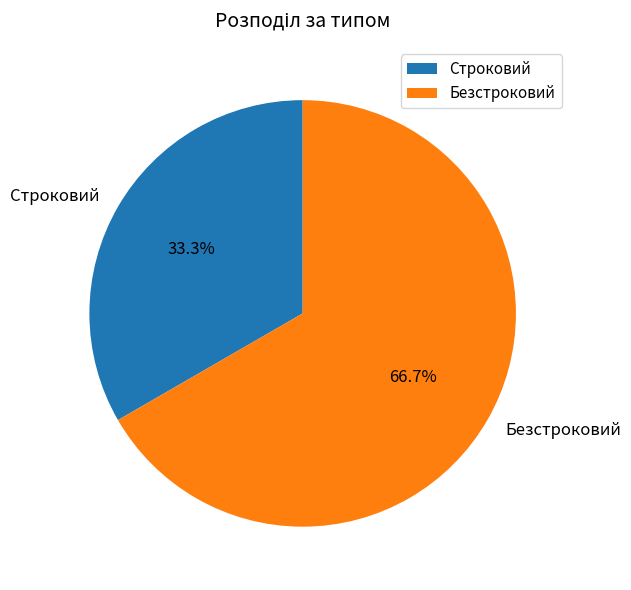

To the nearest percent, what is the difference between the Строковий and Безстроковий slice percentages?

33%